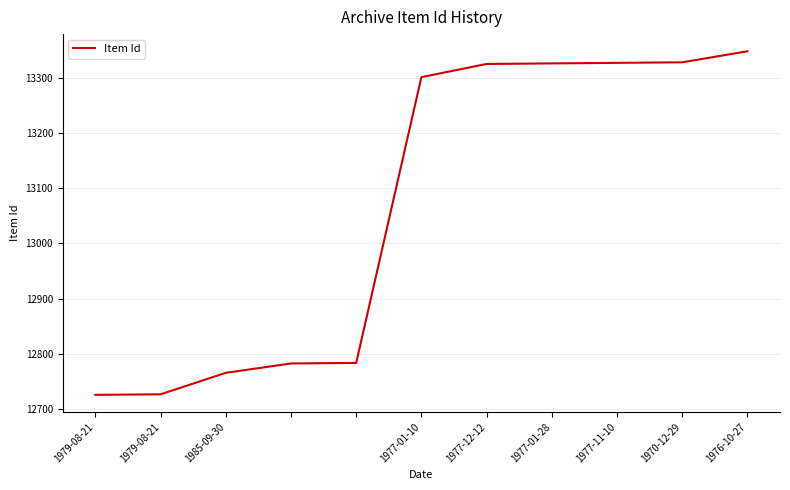

What is the smallest value displayed?

12725